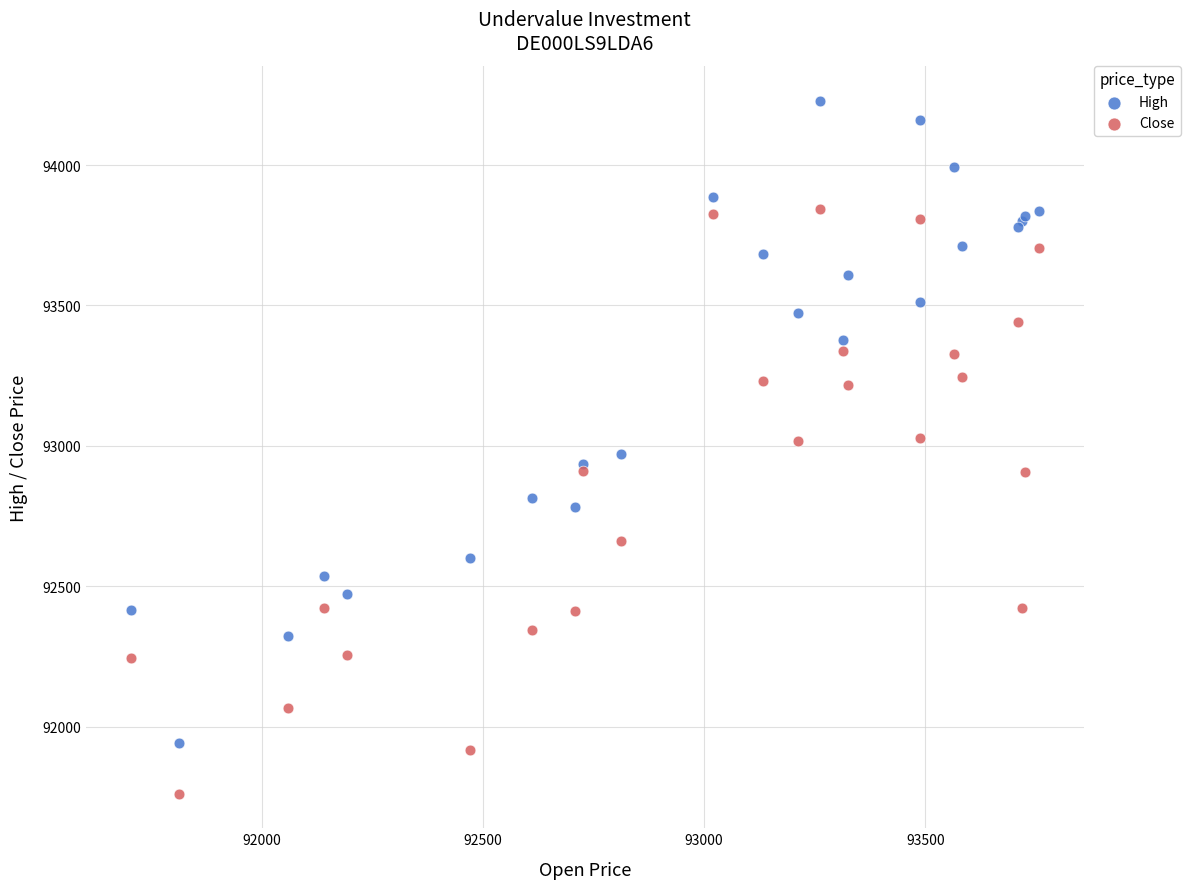

Which series has the largest Y range (max minus min)?

High